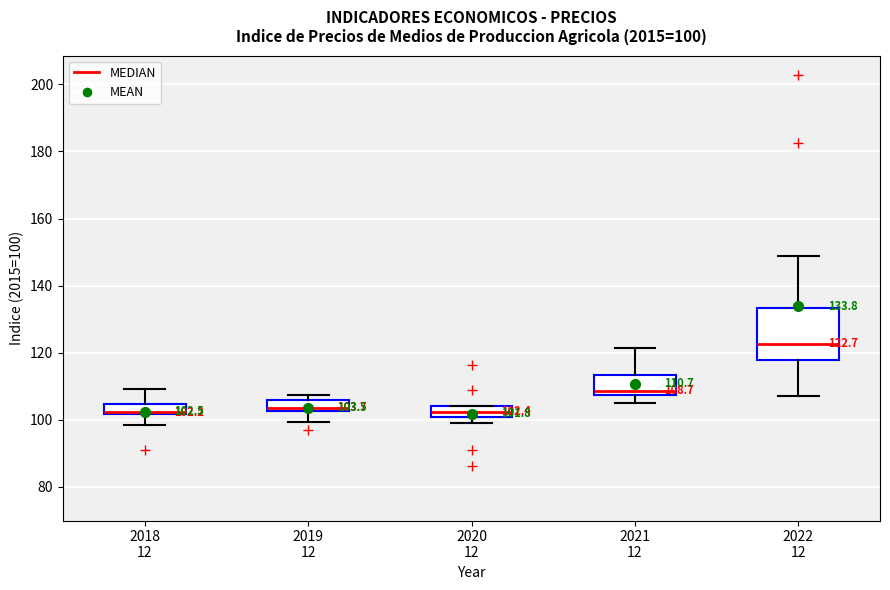

Which box is the tallest, from its lower edge to its upper edge?

2022 12